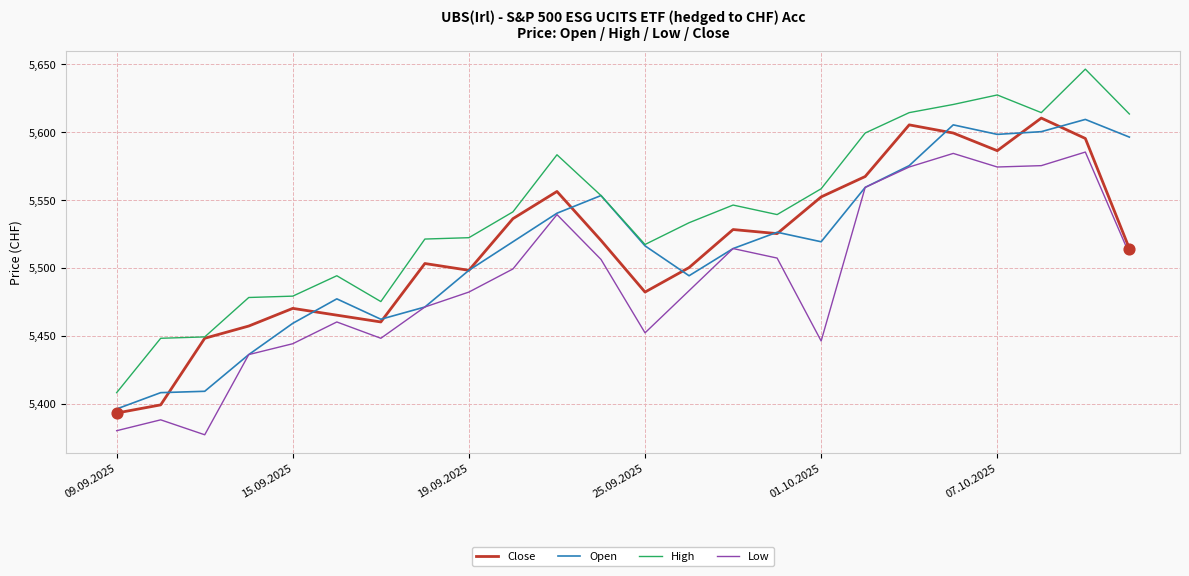

Which series has the largest total across all categories?

High